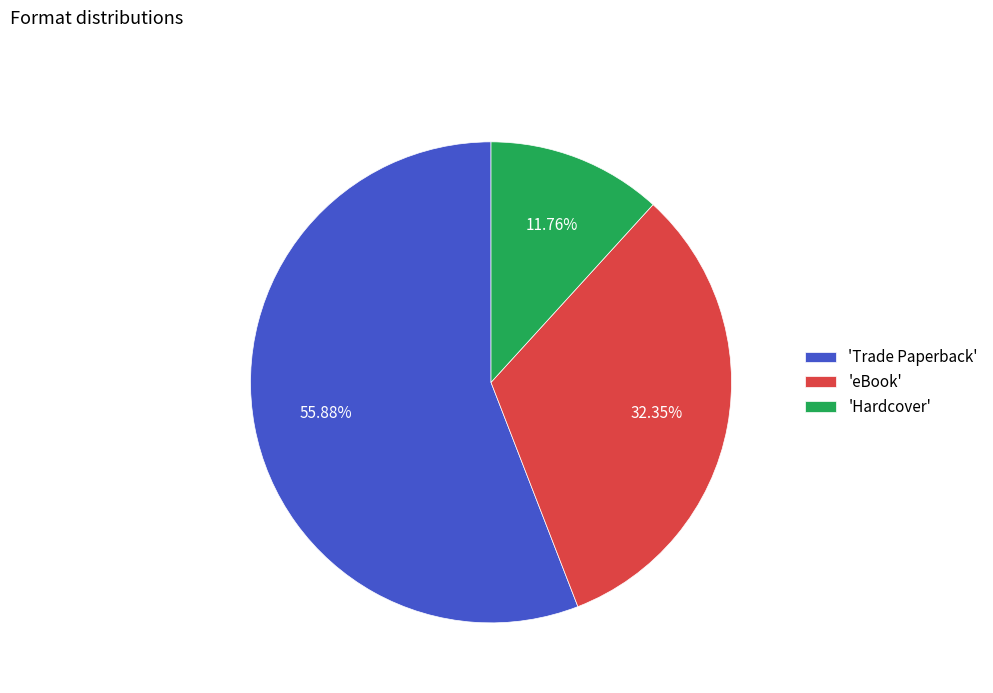

Which category has the biggest portion of the pie?

'Trade Paperback'